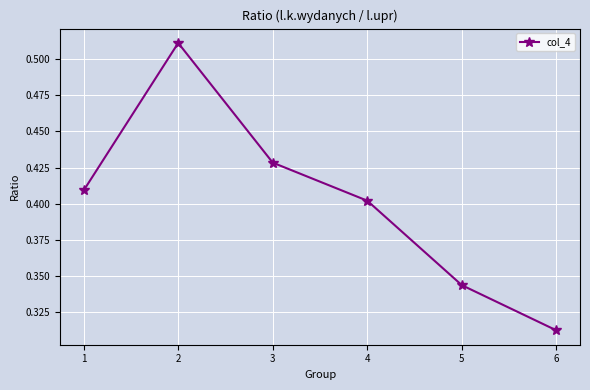

What is the difference between the maximum and minimum values?

0.2